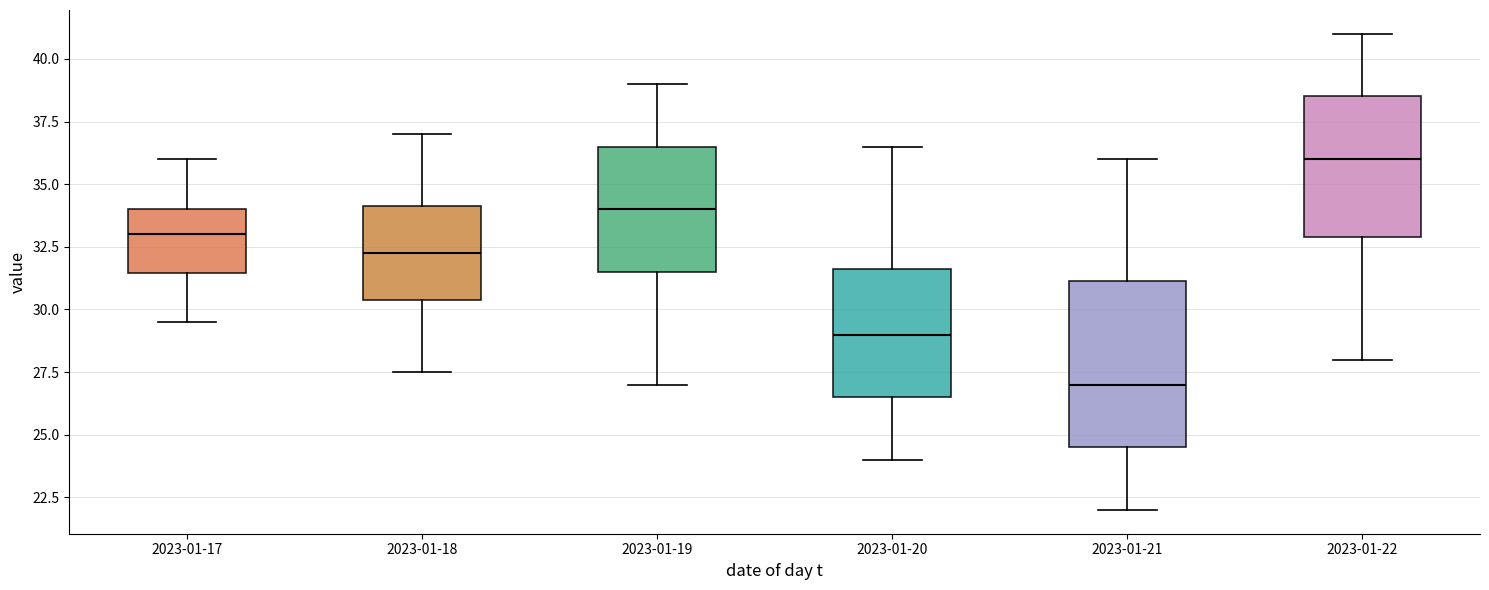

Which box's median line is the highest?

2023-01-22